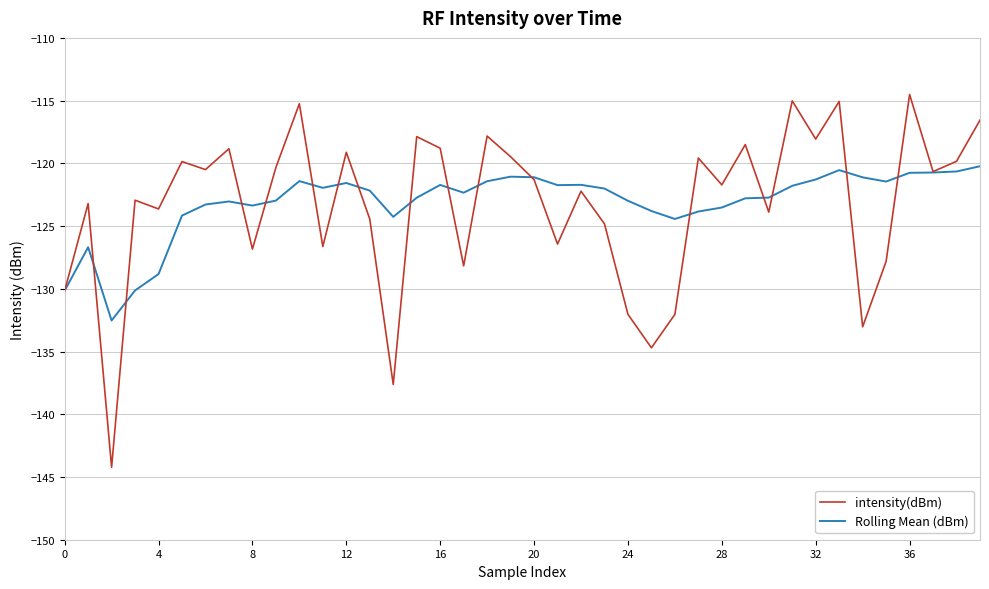

Rank the series by their maximum value, from highest to lowest.

intensity(dBm), Rolling Mean (dBm)